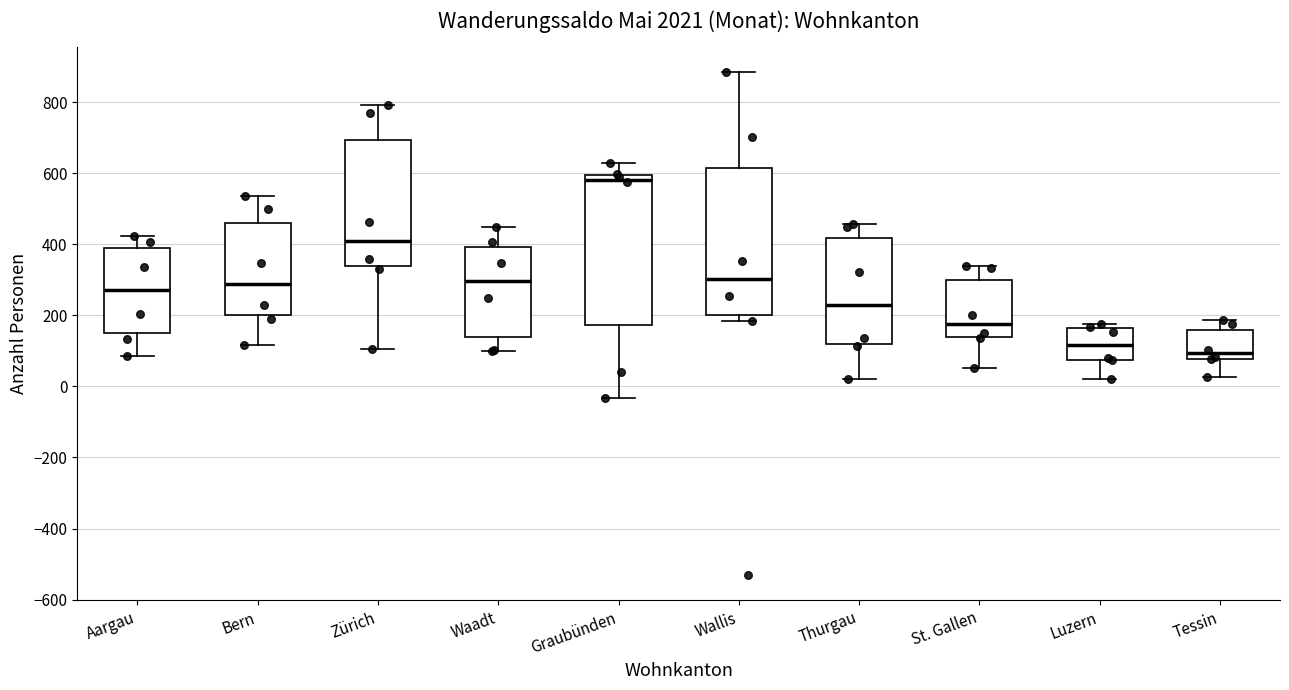

Reading left to right, transcribe this box plot: for each box, give where its median line is, the range the box spans, and where its two whiskers end, as read against the y-axis. The values are not printed on the chart, so give them approximately, as read against the axis.

Aargau: median 280, box 160 to 380, whiskers 80 to 420
Bern: median 280, box 200 to 460, whiskers 120 to 540
Zürich: median 420, box 340 to 700, whiskers 100 to 800
Waadt: median 300, box 140 to 400, whiskers 100 to 440
Graubünden: median 580, box 180 to 600, whiskers -40 to 620
Wallis: median 300, box 200 to 620, whiskers 180 to 880
Thurgau: median 220, box 120 to 420, whiskers 20 to 460
St. Gallen: median 180, box 140 to 300, whiskers 60 to 340
Luzern: median 120, box 80 to 160, whiskers 20 to 180
Tessin: median 100, box 80 to 160, whiskers 20 to 180